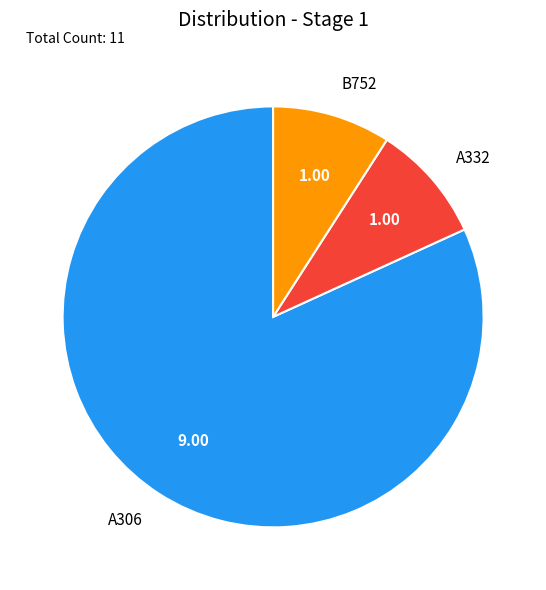

Approximately how many times larger is the value at A332 compared to B752?

1.0